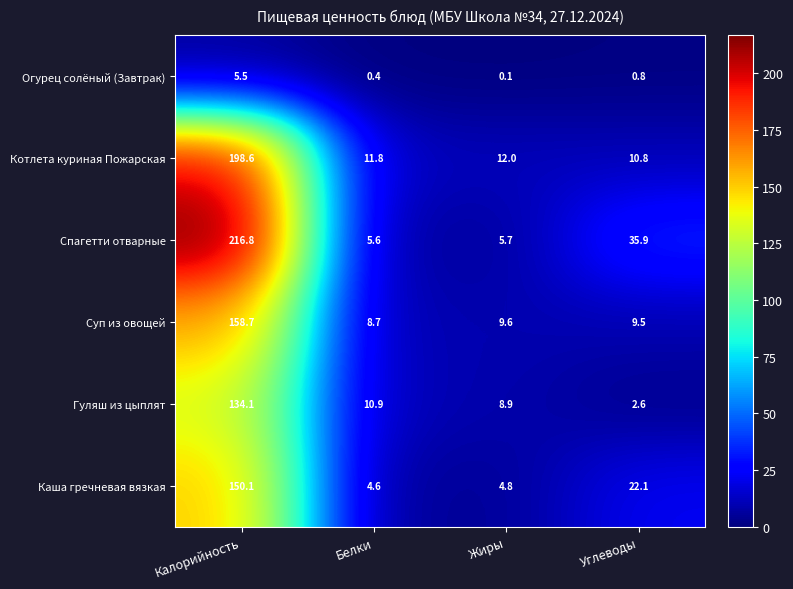

What is the maximum value shown in the chart?

216.8